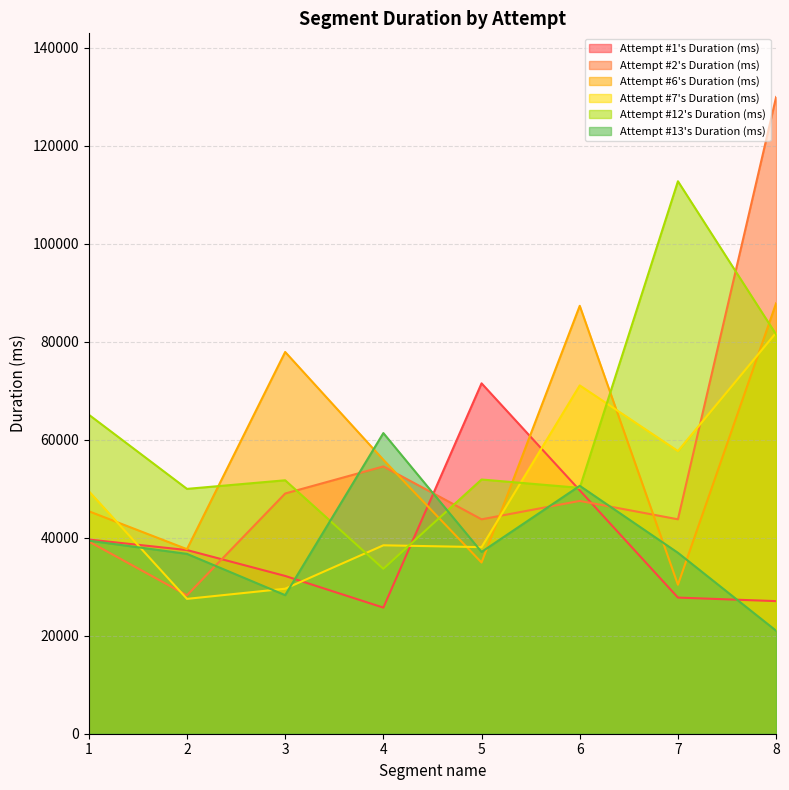

At which category does Attempt #6's Duration (ms) reach its first local peak?

3